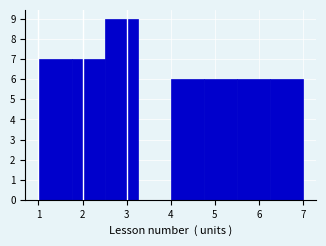

What is the height of the bar covering 4.00 to 4.75 on the x-axis? Neither the bar edges nor the heights are printed on the chart, so give them approximately, as read against the axes.

6